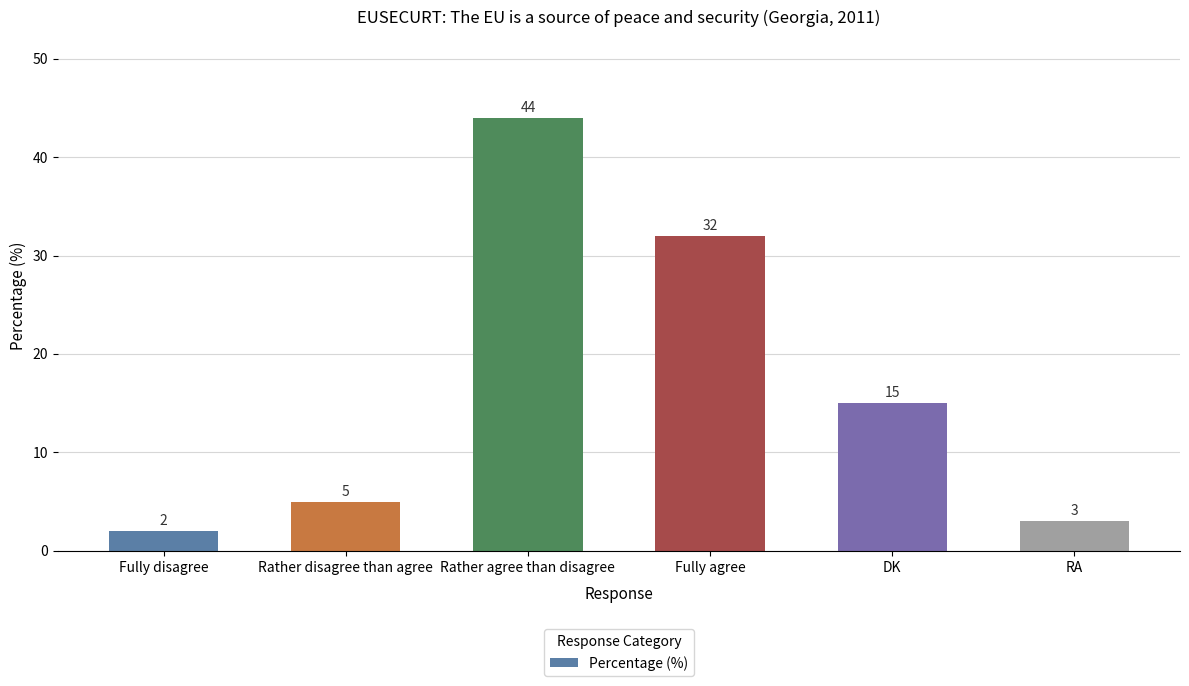

List the labels in order of value, largest first.

Rather agree than disagree, Fully agree, DK, Rather disagree than agree, RA, Fully disagree